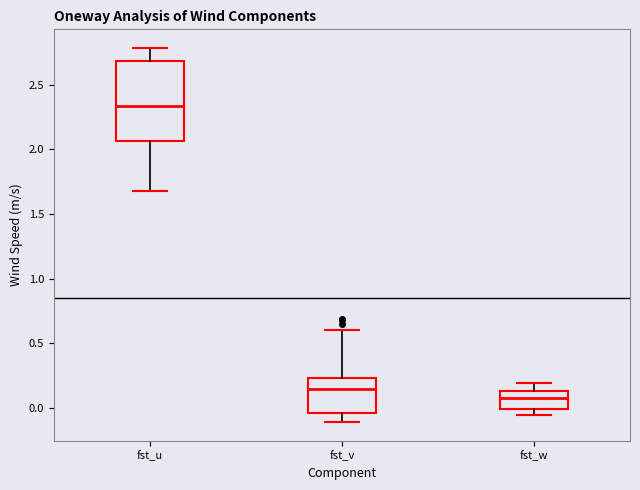

Where does the lower whisker of the box for fst_u end on the y-axis? The values are not printed on the chart, so give them approximately, as read against the axis.

1.70